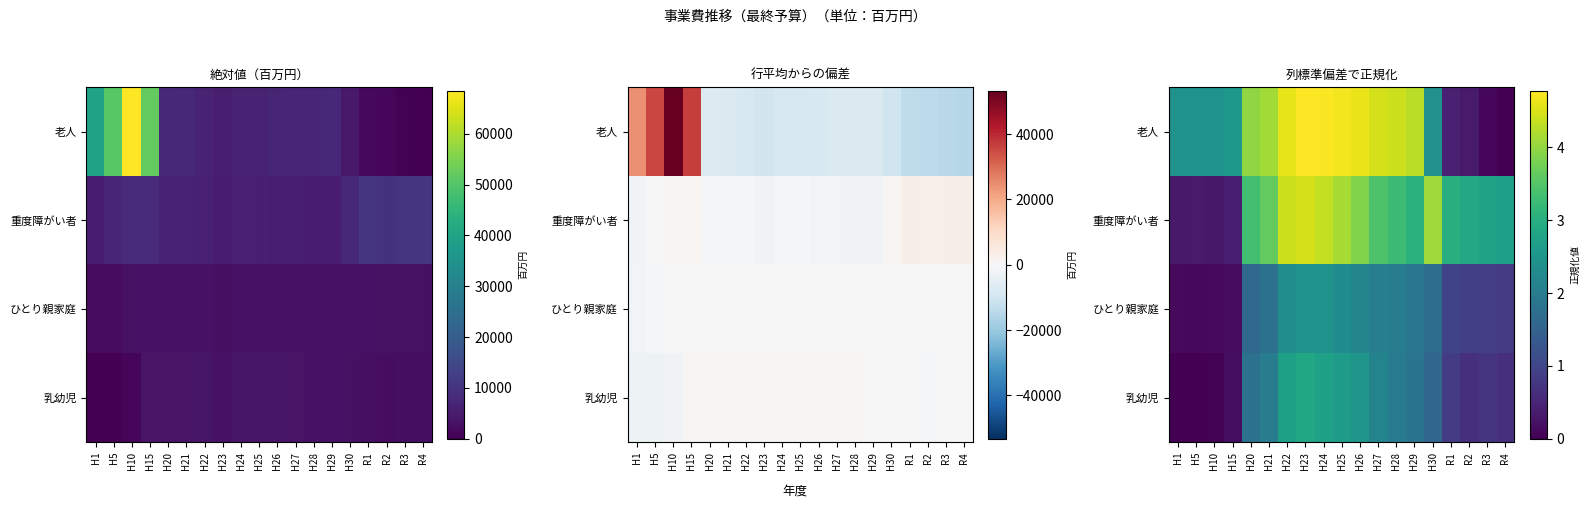

Rank the series by their maximum value, from lowest to highest.

ひとり親家庭, 乳幼児, 重度障がい者, 老人